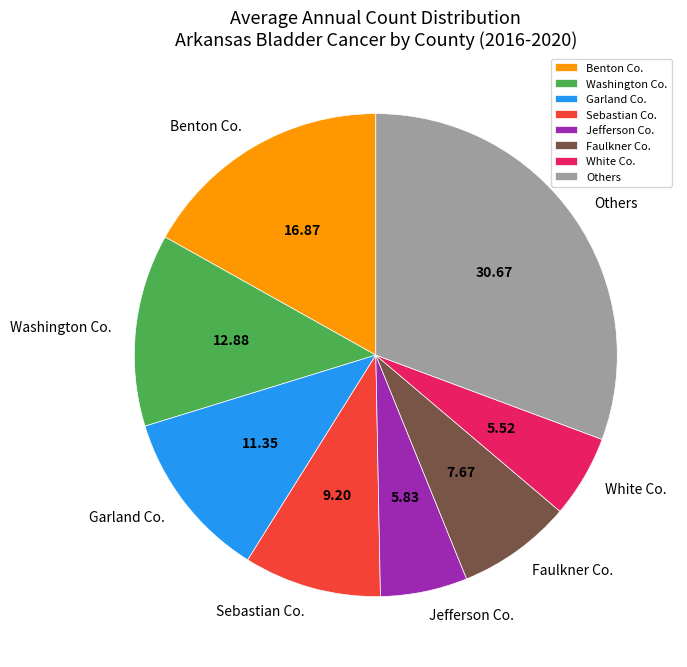

Does Jefferson Co. account for over 50% of the chart?

No